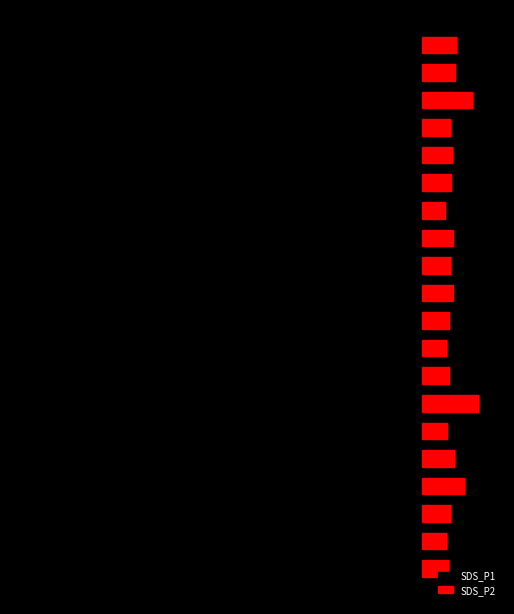

What is the difference between the maximum and minimum values in the SDS_P1 series?

10.4